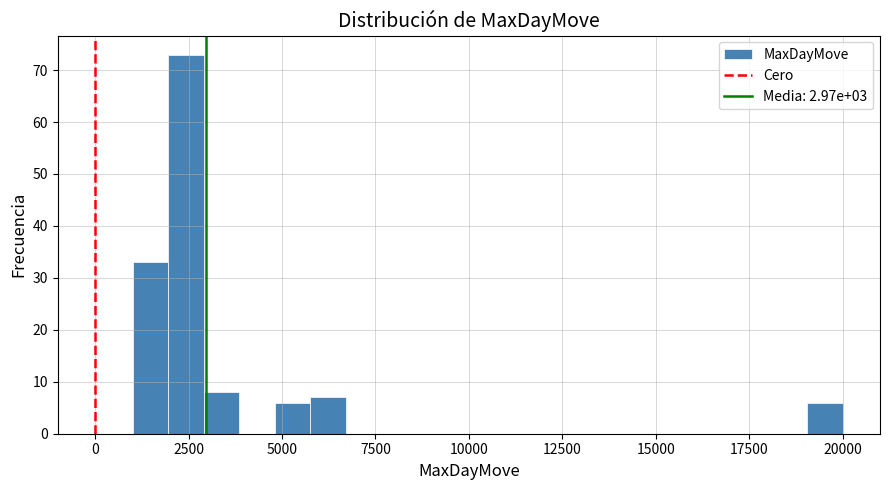

Read against the x-axis, roughly where is the centre of the tallest bar?

2500